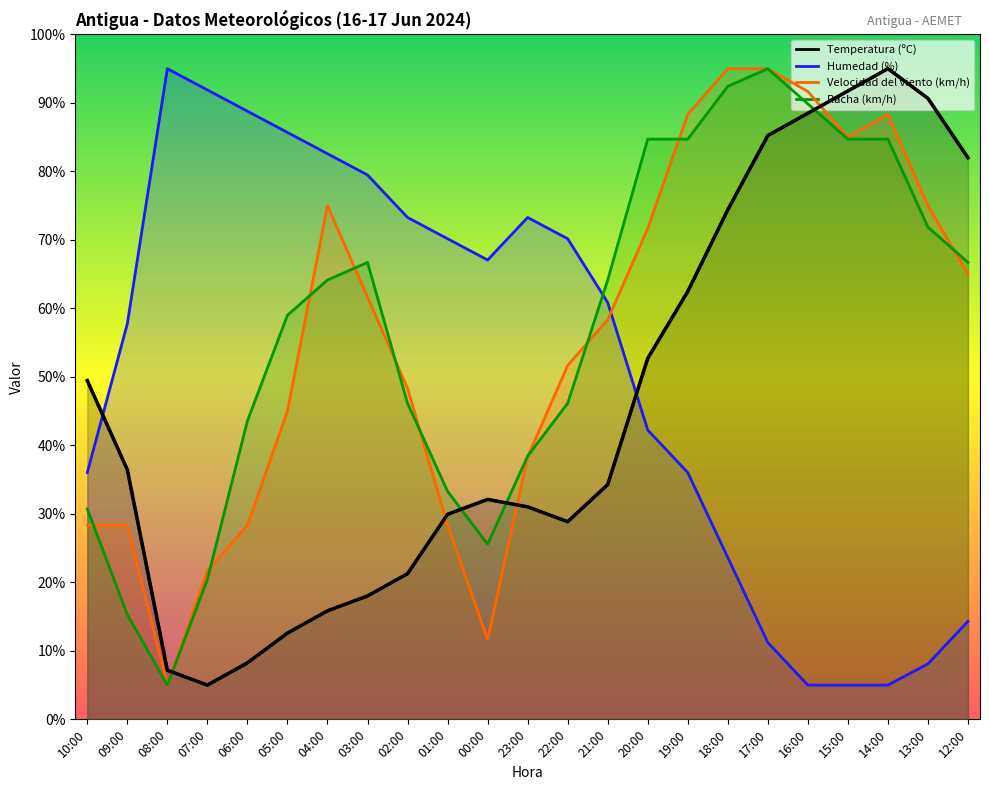

What are all the series names shown in the legend?

Temperatura (ºC), Humedad (%), Velocidad del viento (km/h), Racha (km/h)